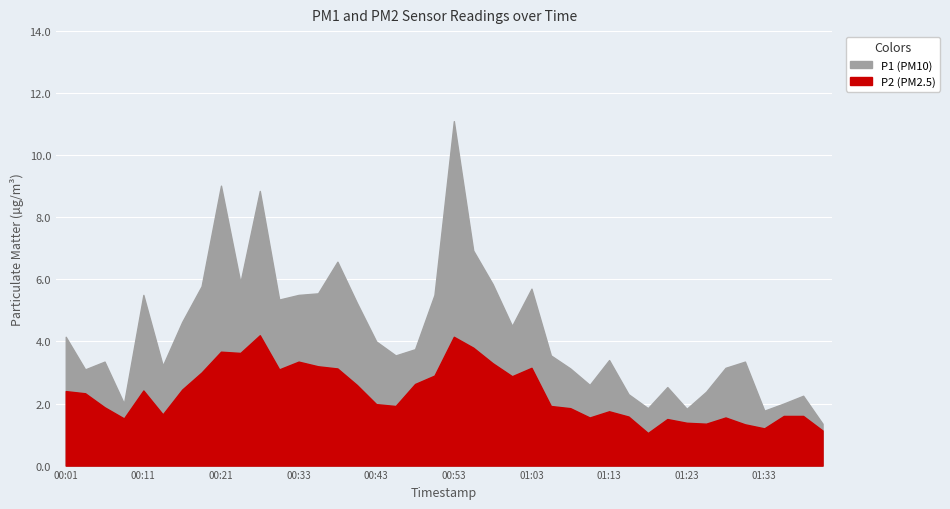

True or false: P1 and P2 intersect in this chart.

False